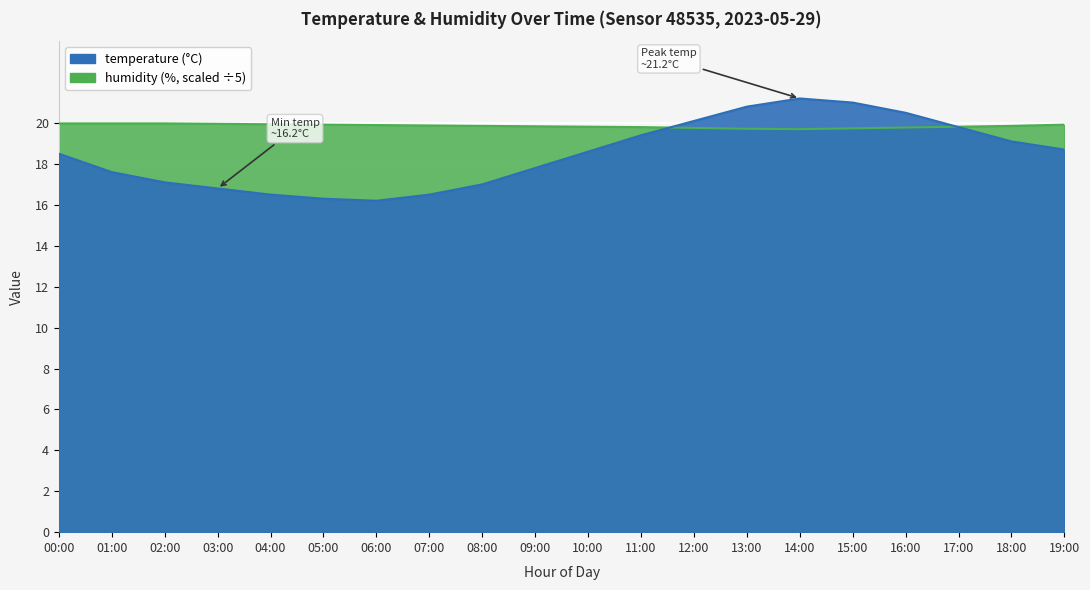

Between 07:00 and 11:00, which is larger?

11:00